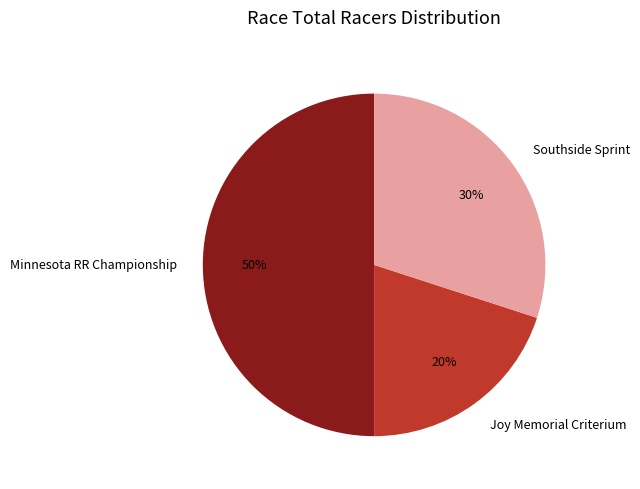

Which has a higher value, Joy Memorial Criterium or Minnesota RR Championship?

Minnesota RR Championship